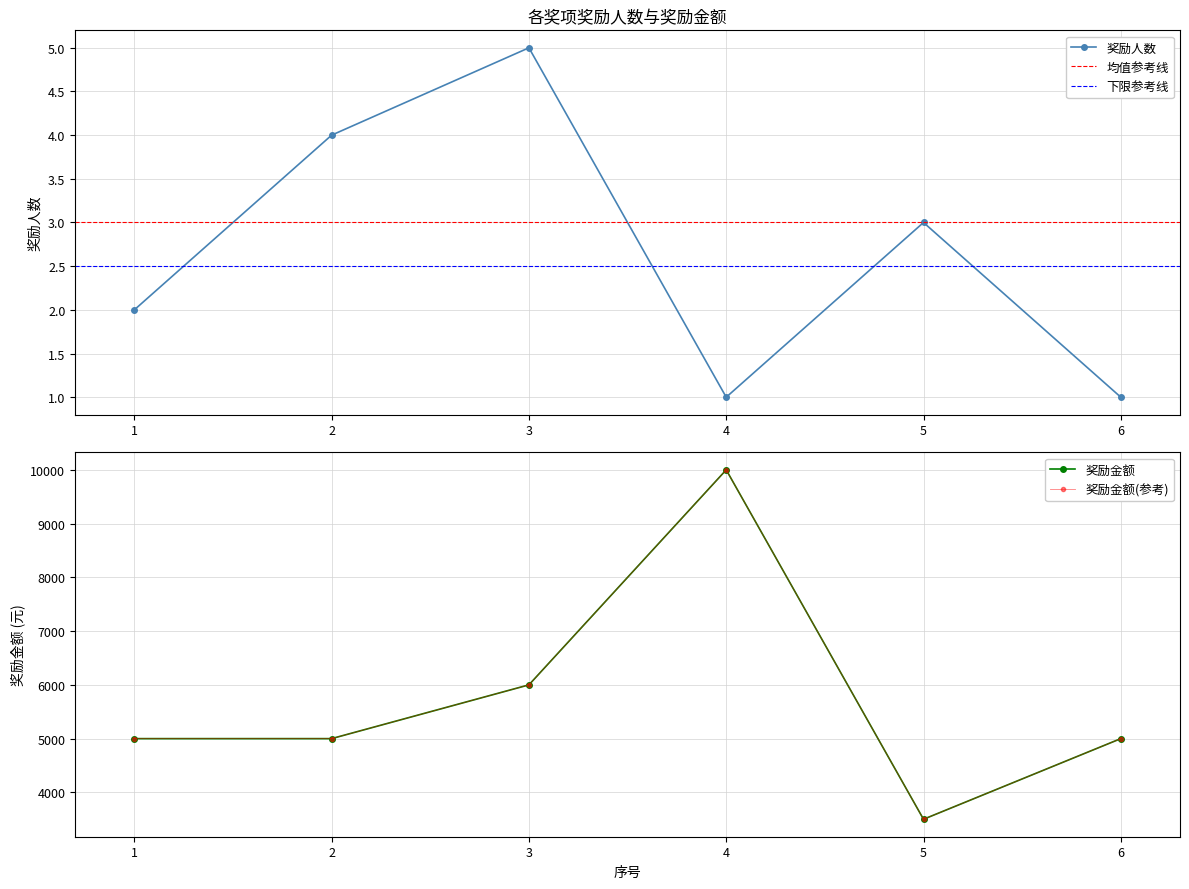

Is this an area chart (filled region under the line)?

No